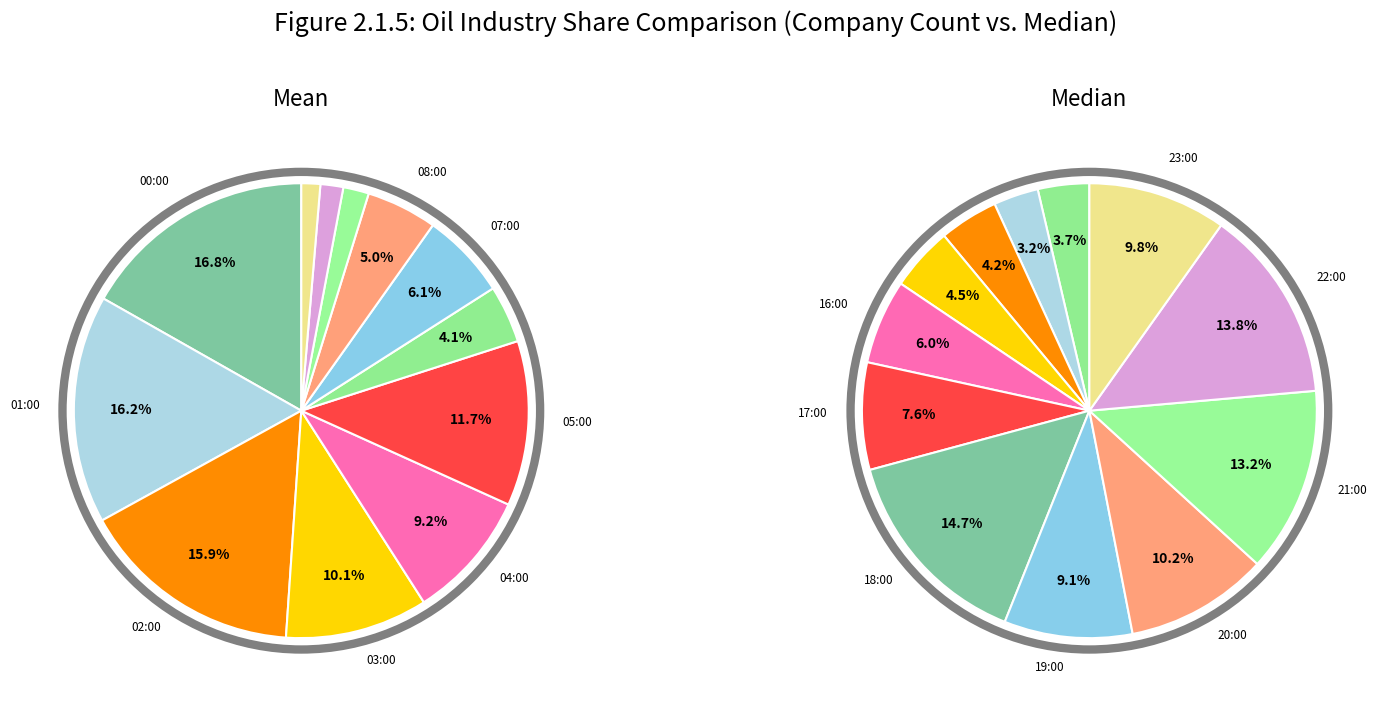

Is it true that 6 is 4% of the pie?

True